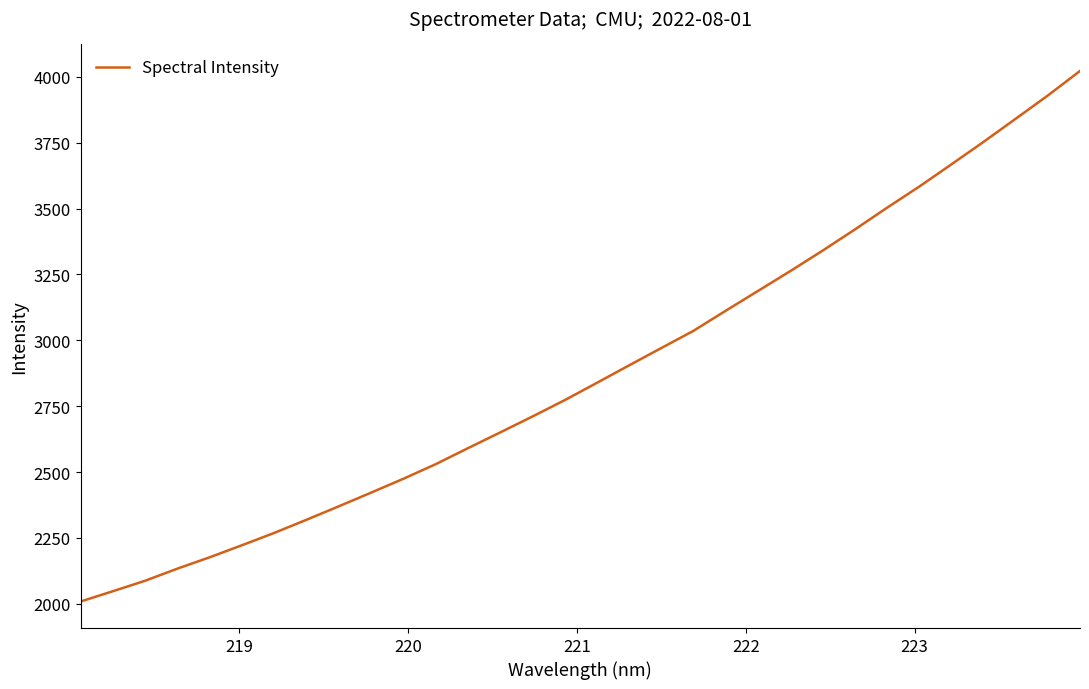

What is the difference between the maximum and minimum values?

2012.9